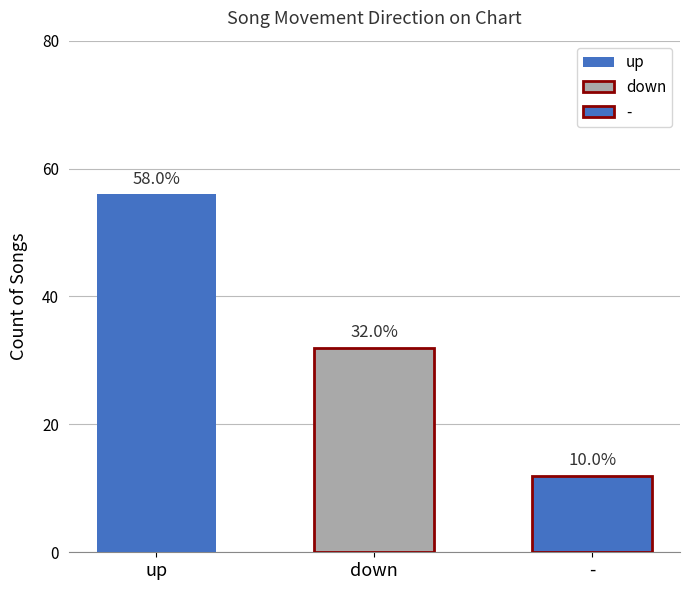

At which category does the chart reach its peak across all series?

up